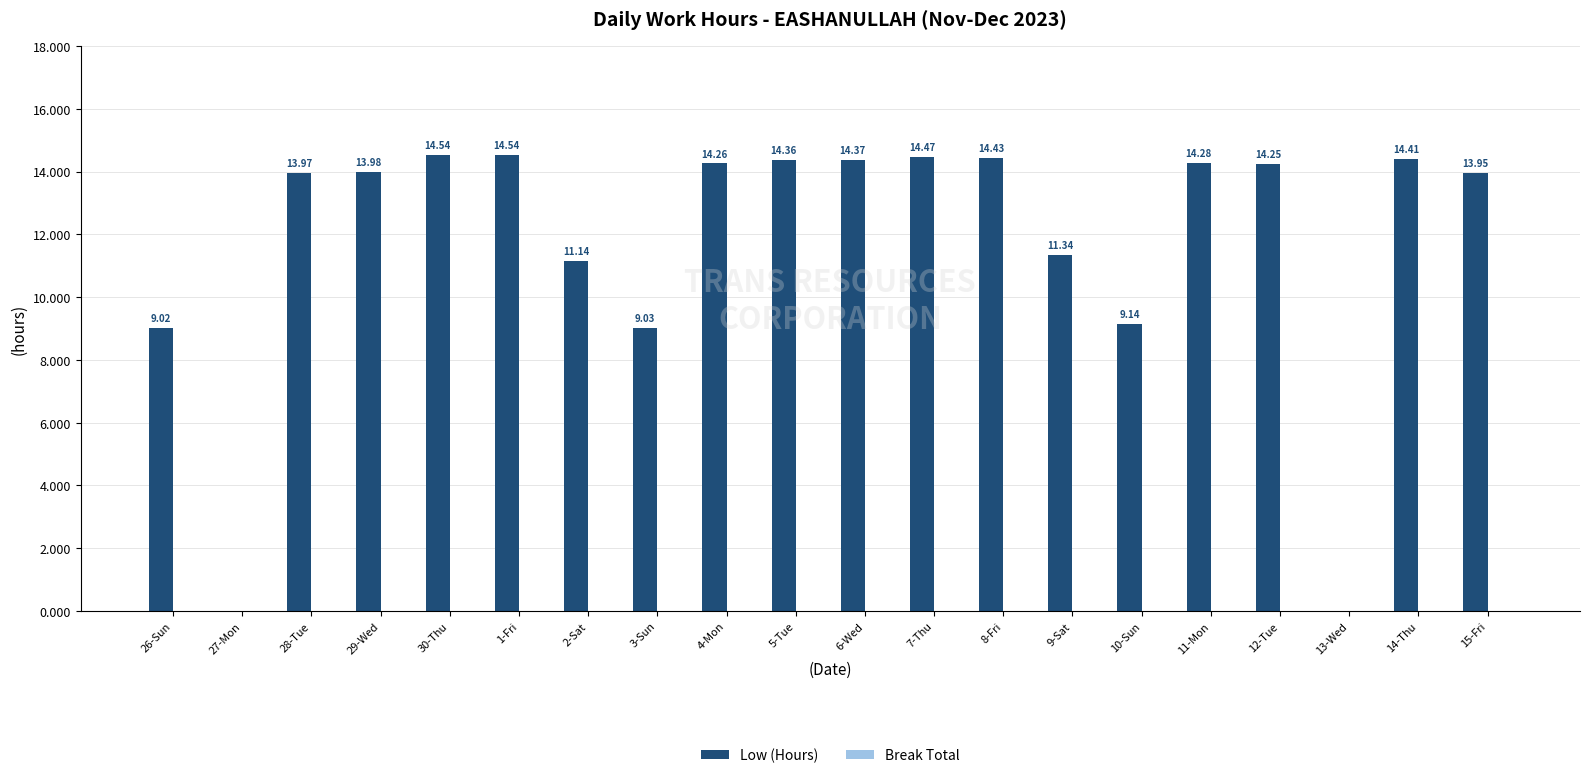

Approximately how many times larger is the value at 29-Wed compared to 2-Sat?

1.3